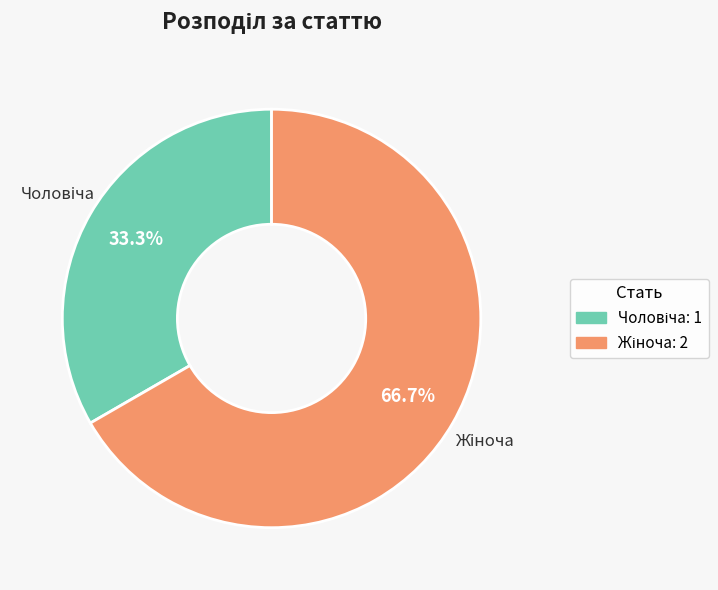

Does any single category account for the majority?

Yes